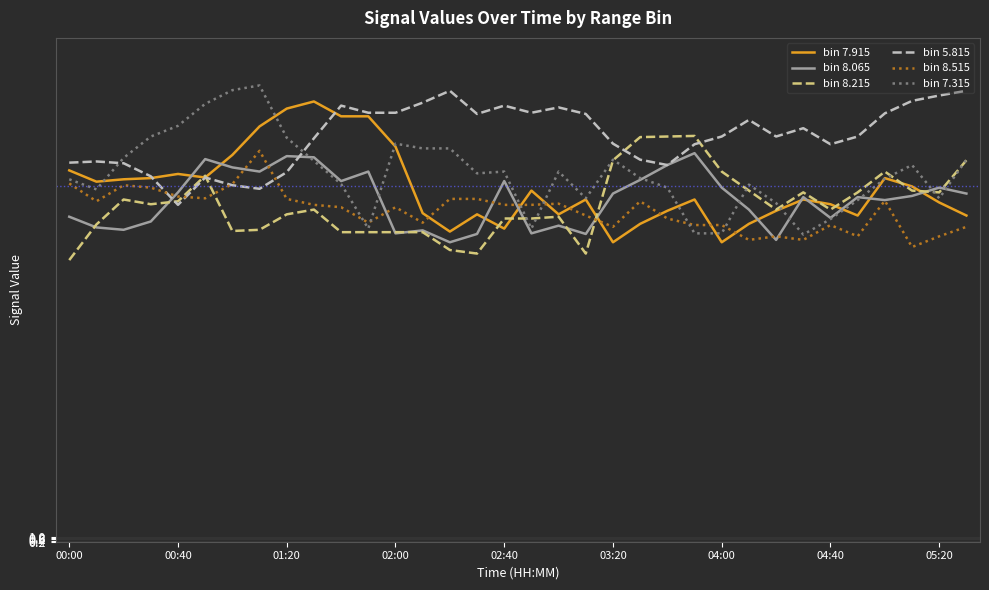

What is the greatest value displayed?

77.0